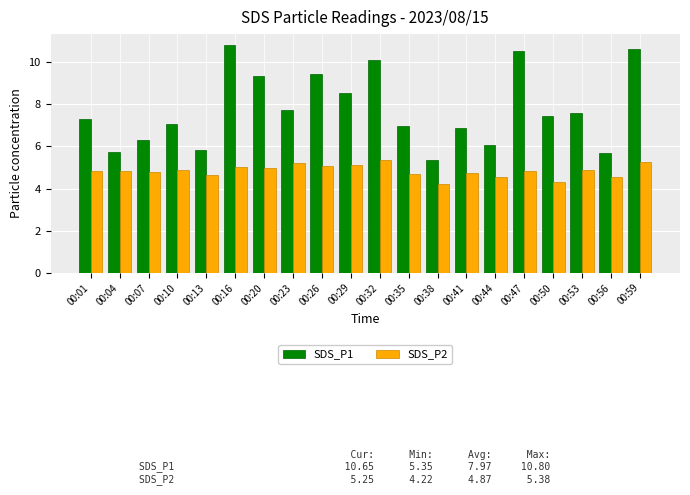

What is the total value across all series at 00:35?

11.7